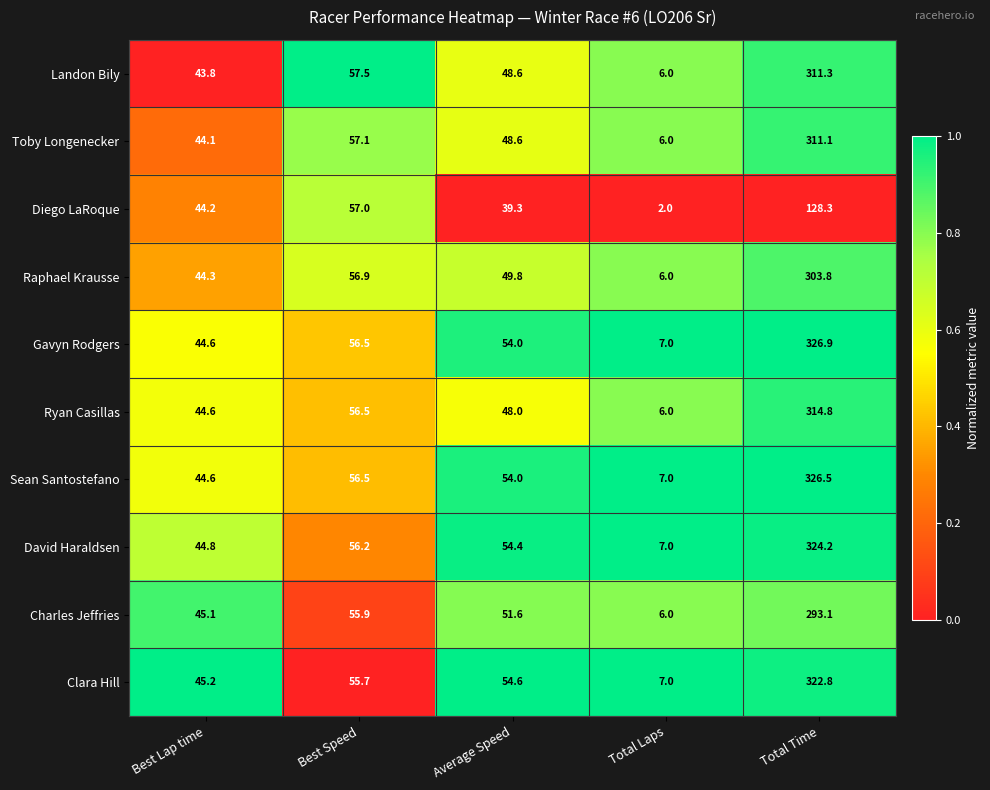

Which label corresponds to the smallest value in the chart?

Total Laps